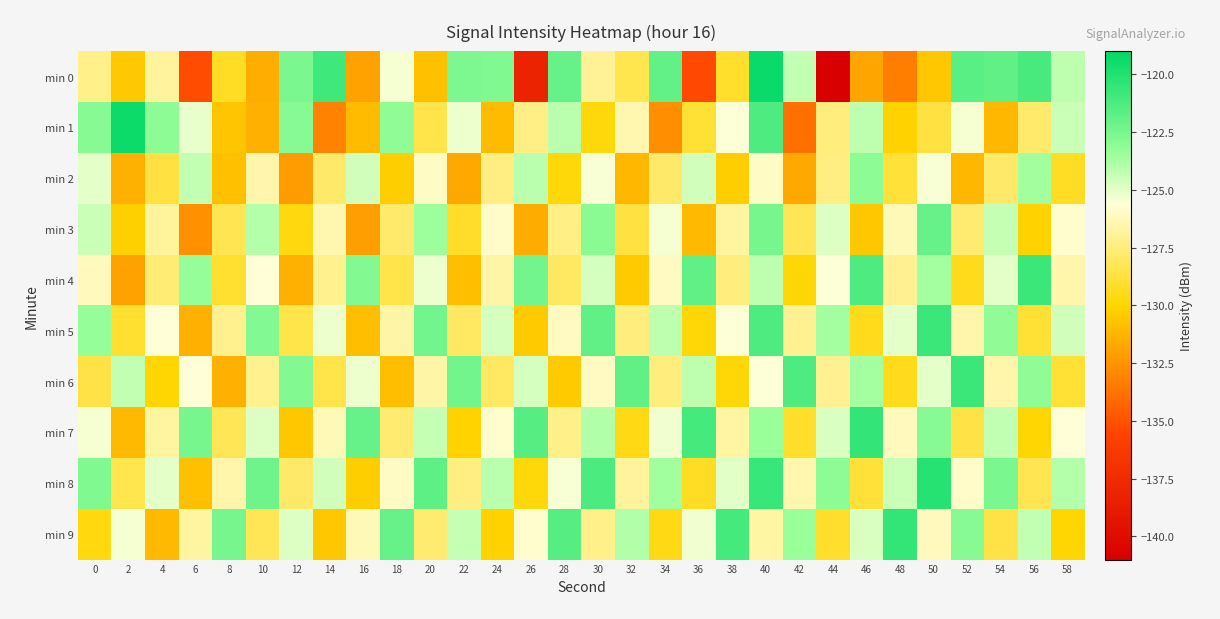

At 24, list the series in order from smallest to largest.

min 1, min 9, min 6, min 2, min 4, min 3, min 7, min 5, min 8, min 0